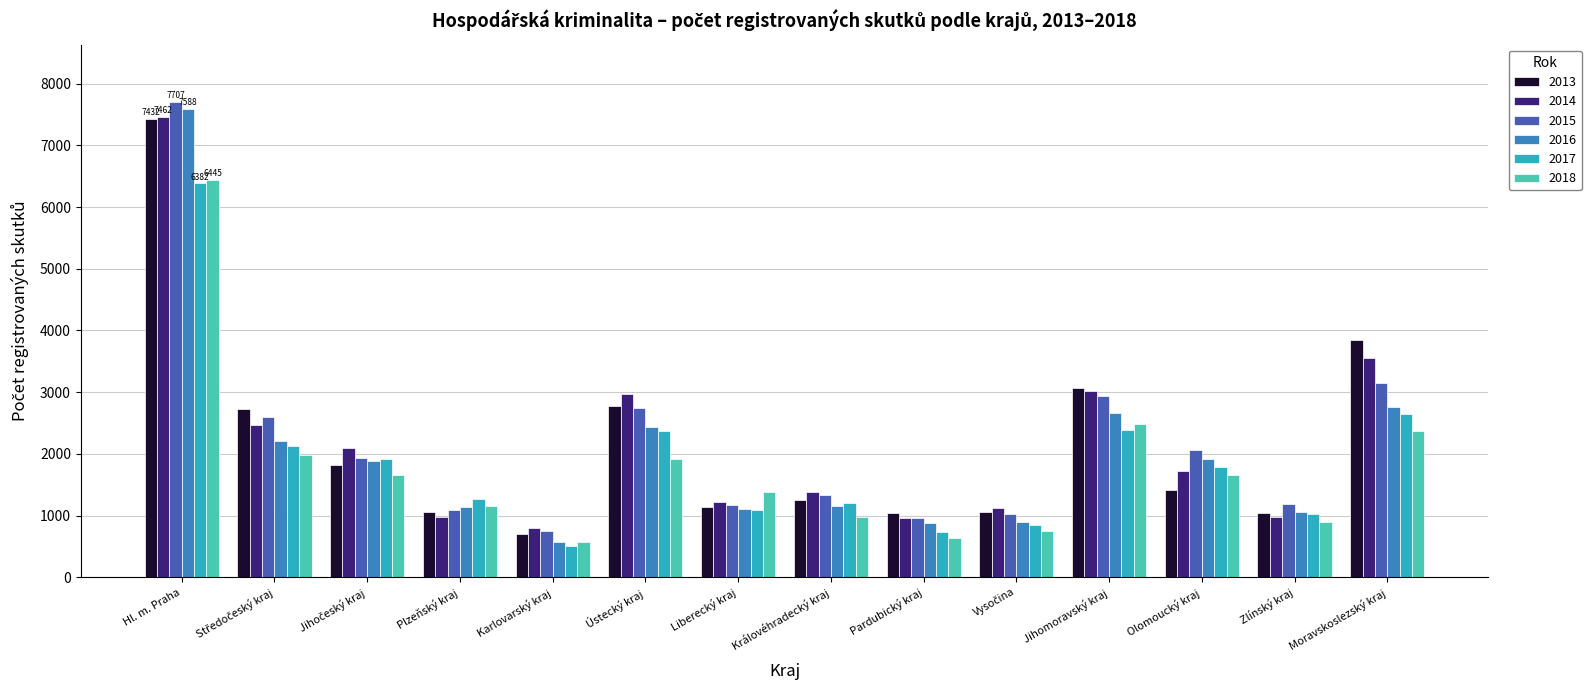

What is the value of the 2016 bar at the 14th from the left?

2754